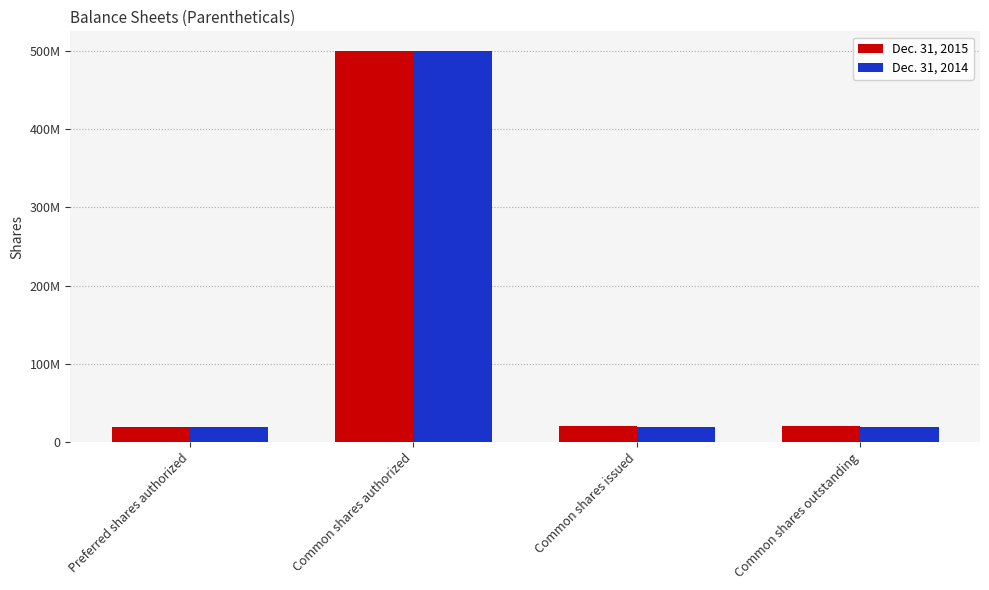

Rank the categories by Dec. 31, 2014 value from lowest to highest.

Preferred shares authorized, Common shares issued, Common shares outstanding, Common shares authorized